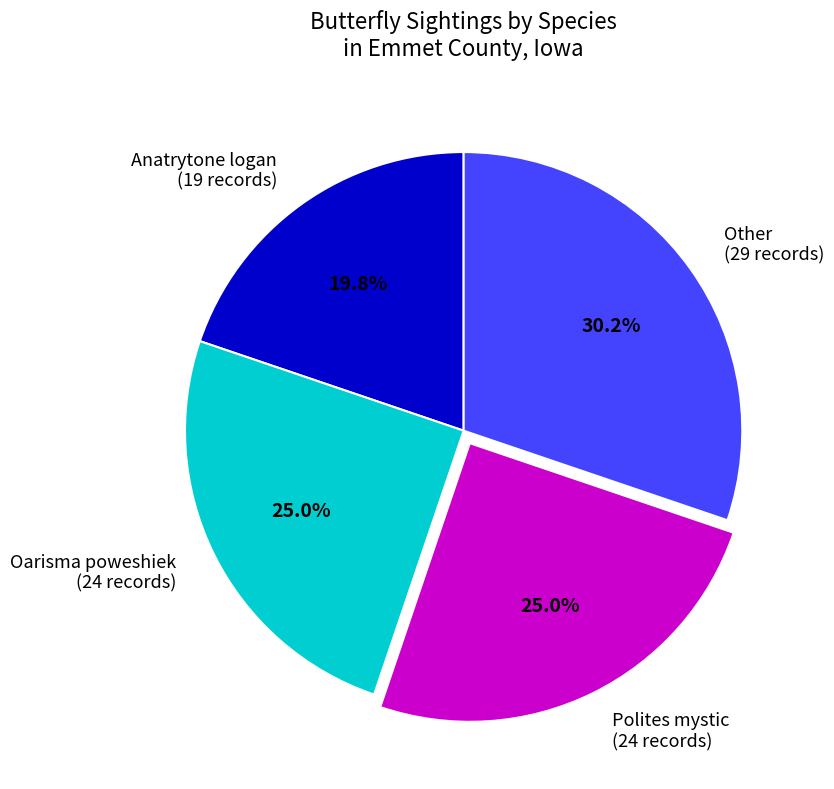

Does Other (29 records) account for over 50% of the chart?

No